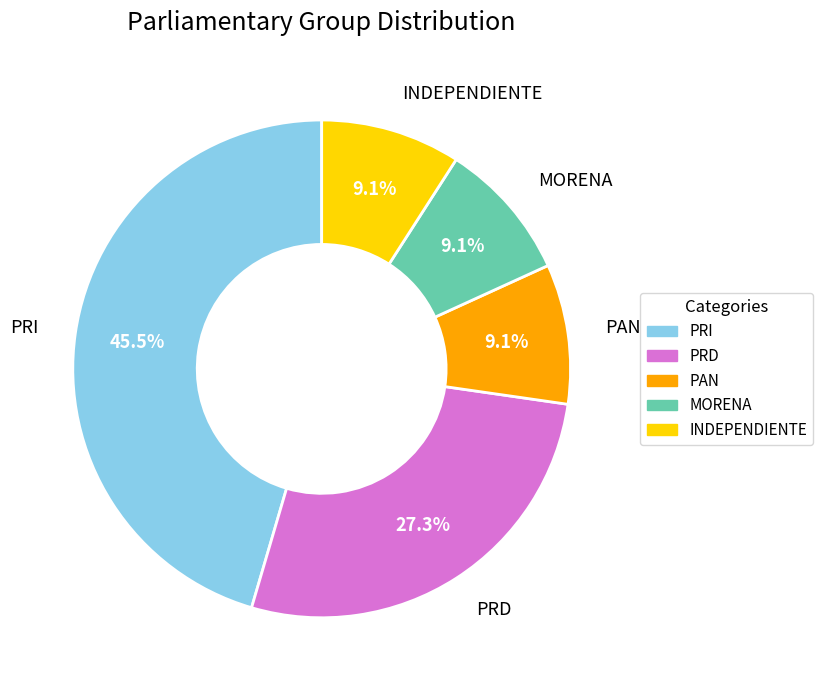

Is the sum of PRI and PRD greater than half?

Yes